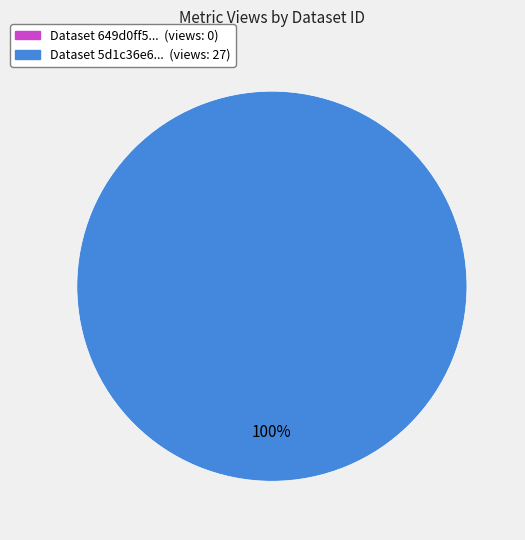

Is it true that 5d1c36e6454ae30525d447af is 92% of the pie?

False